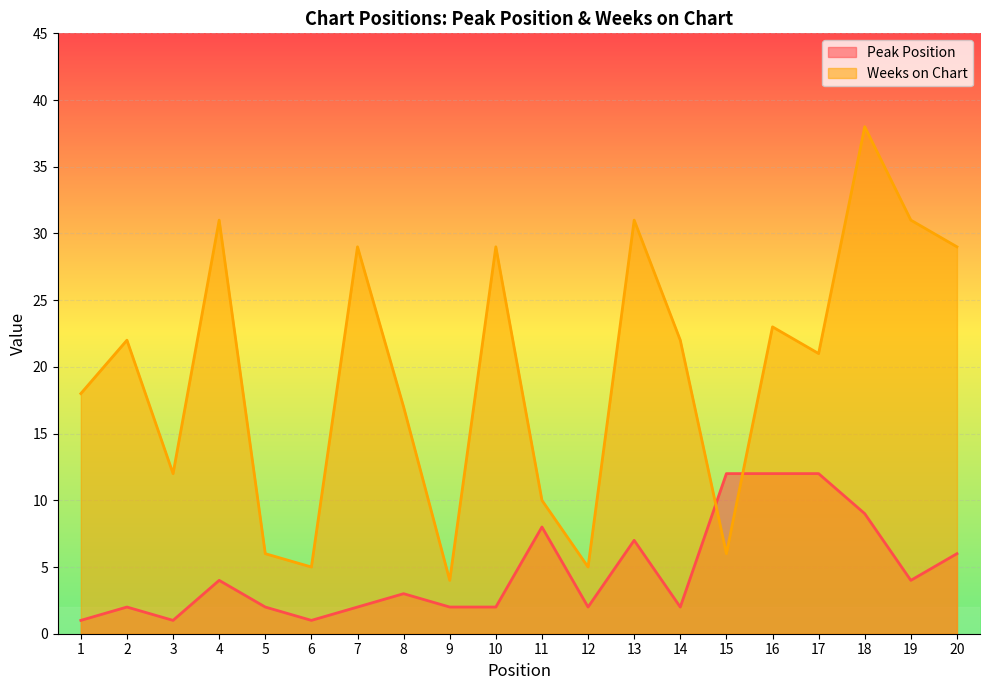

Which category has the lowest value in the Peak Position series?

1